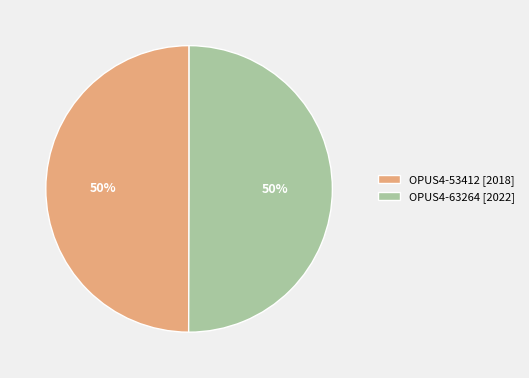

Do OPUS4-63264 [2022] and OPUS4-53412 [2018] together represent more than half of the pie?

Yes